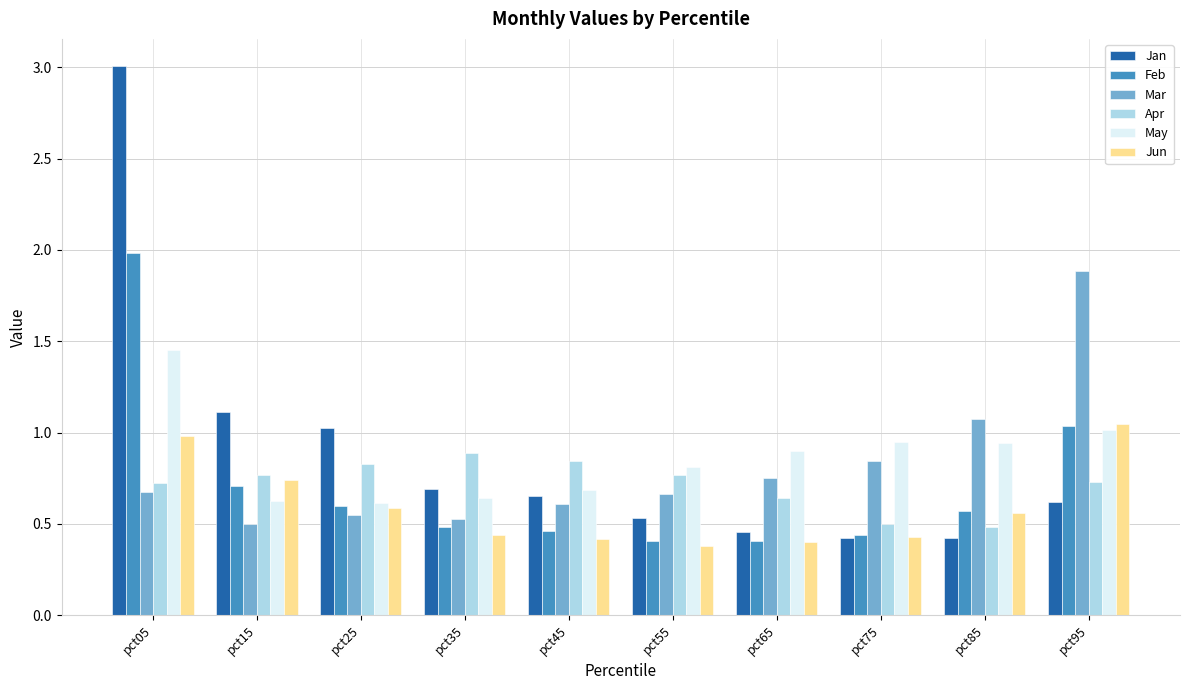

Rank the series by their maximum value, from highest to lowest.

Jan, Feb, Mar, May, Jun, Apr